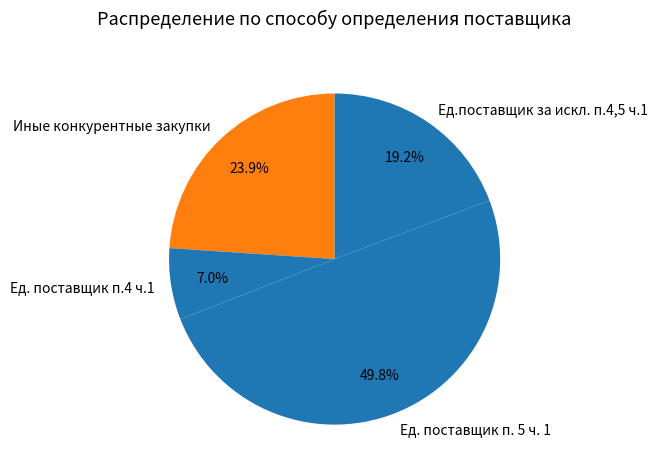

Count the number of slices in the pie.

4